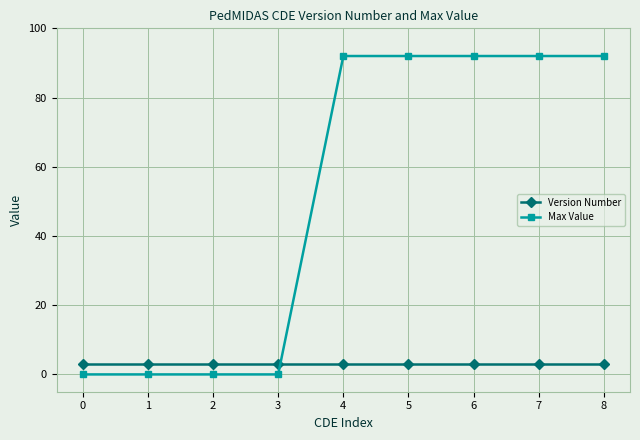

Does the chart have visible grid lines?

Yes